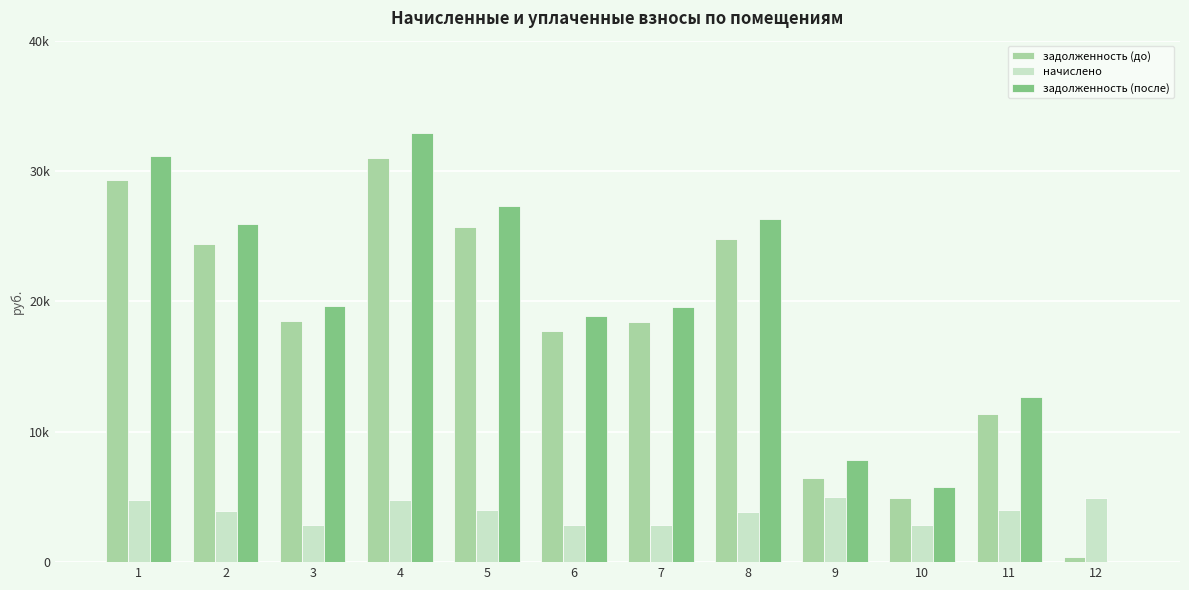

At which category is the sum across all series the highest?

4